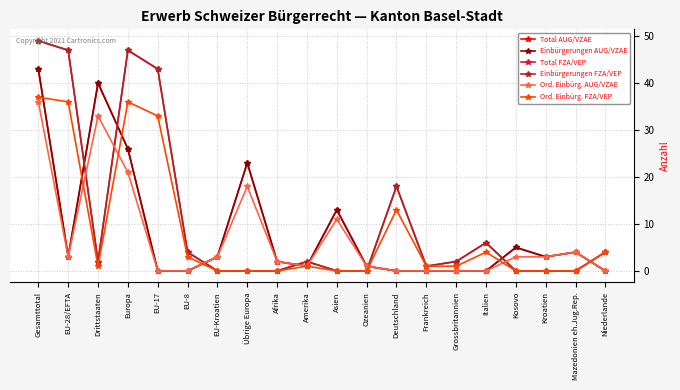

Is this an area chart (filled region under the line)?

No